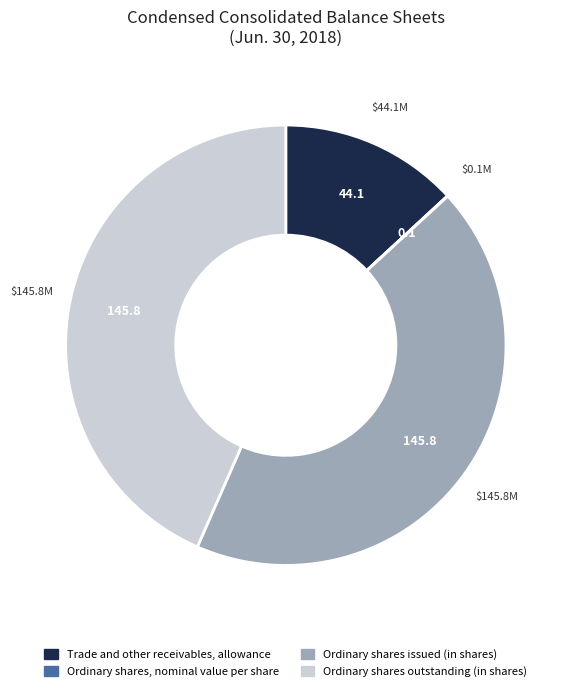

The Ordinary shares issued (in shares) slice represents 31% of the pie. True or false?

False